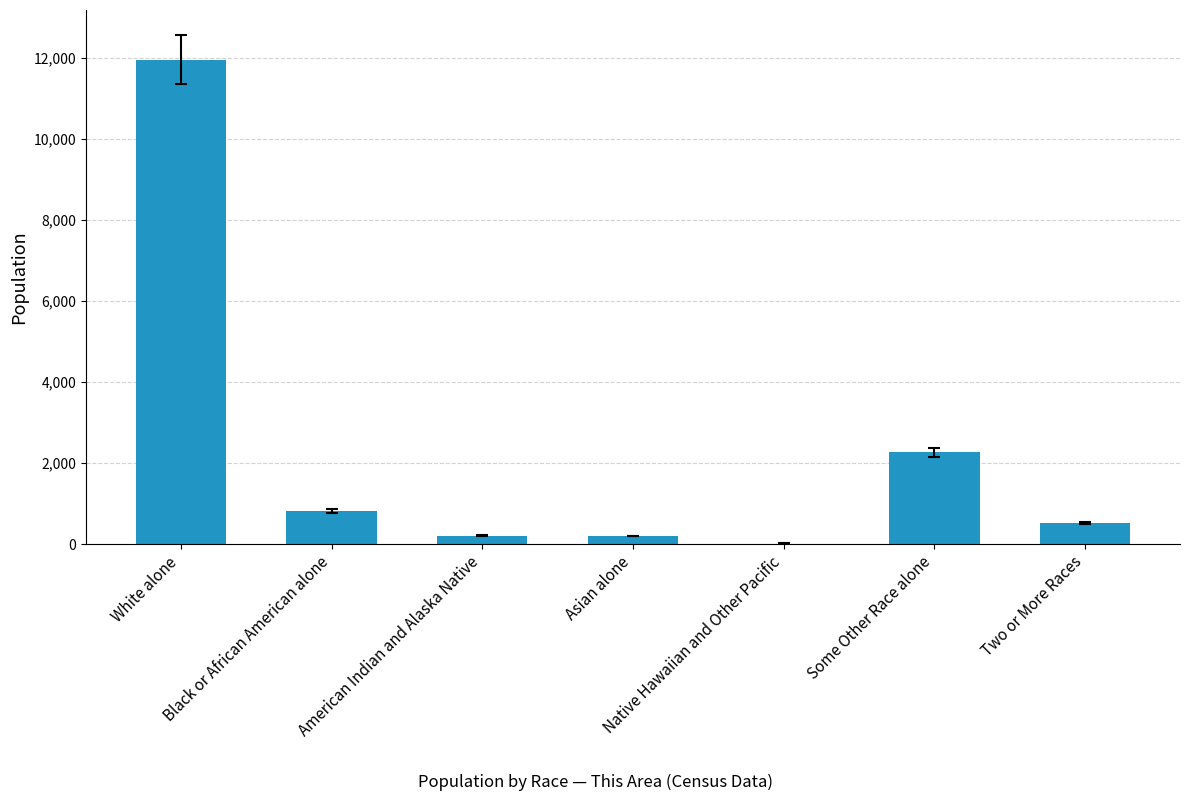

Where is the data nearest to the value 5987?

Some Other Race alone